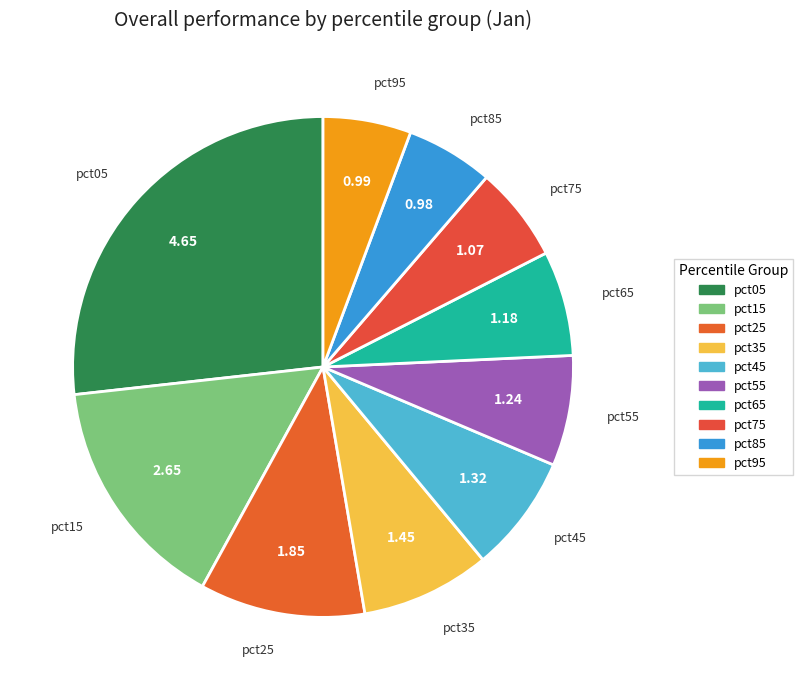

Is the sum of pct55 and pct85 greater than half?

No